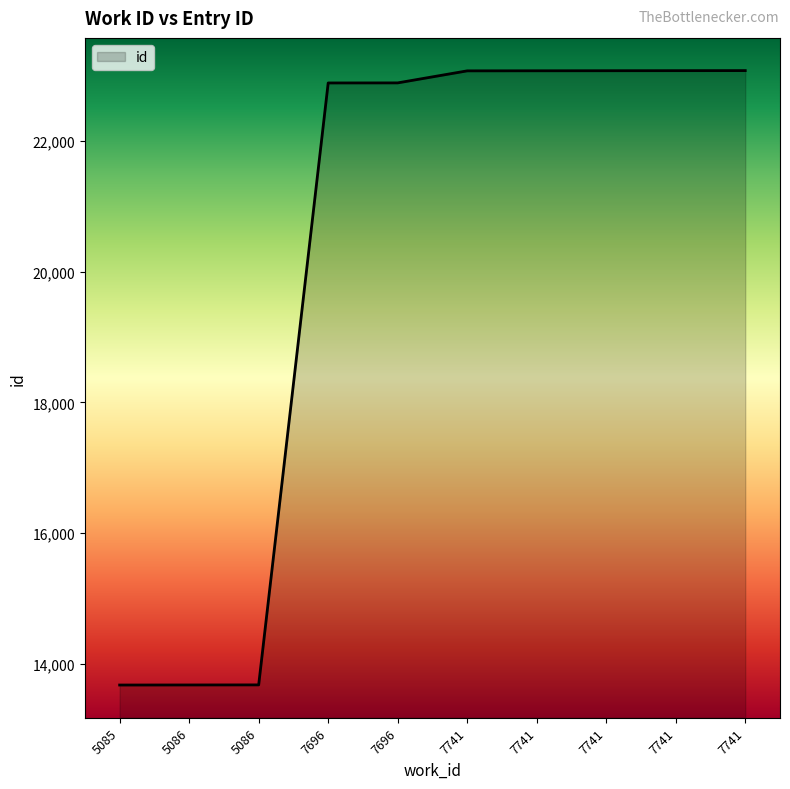

Is it true that the value at 7741 is 33297?

False